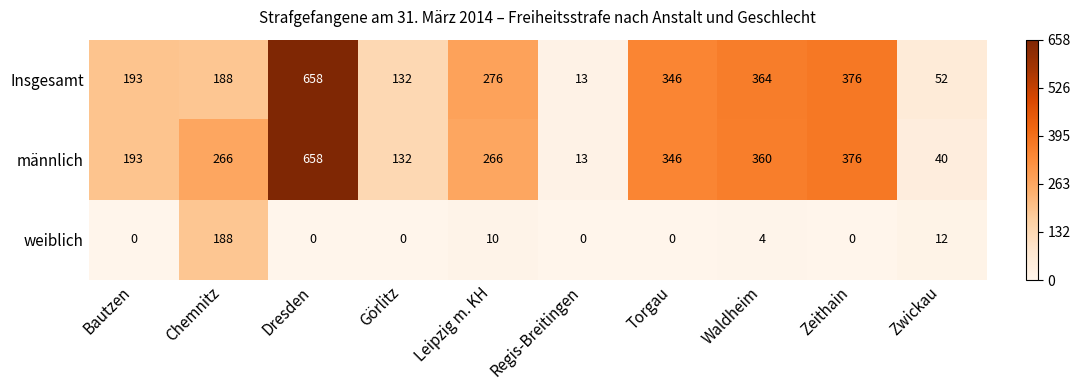

At which label does weiblich reach its peak?

Chemnitz